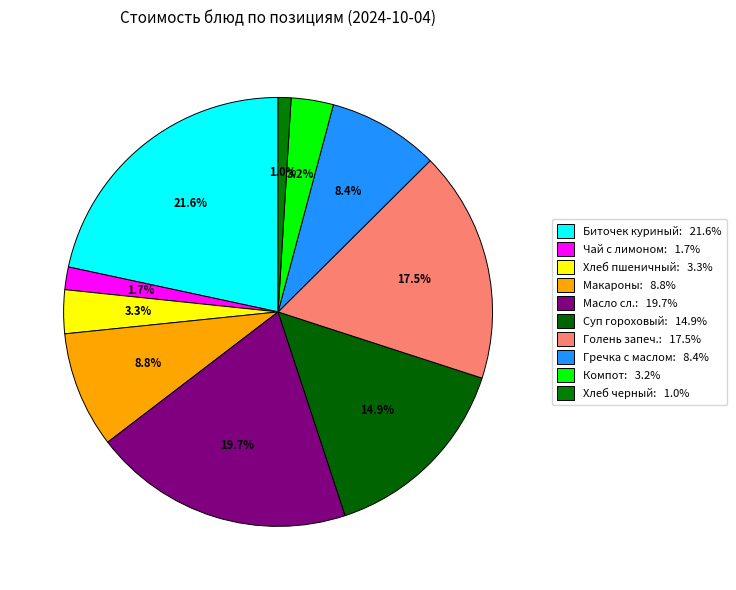

How many slices are in this pie chart?

10